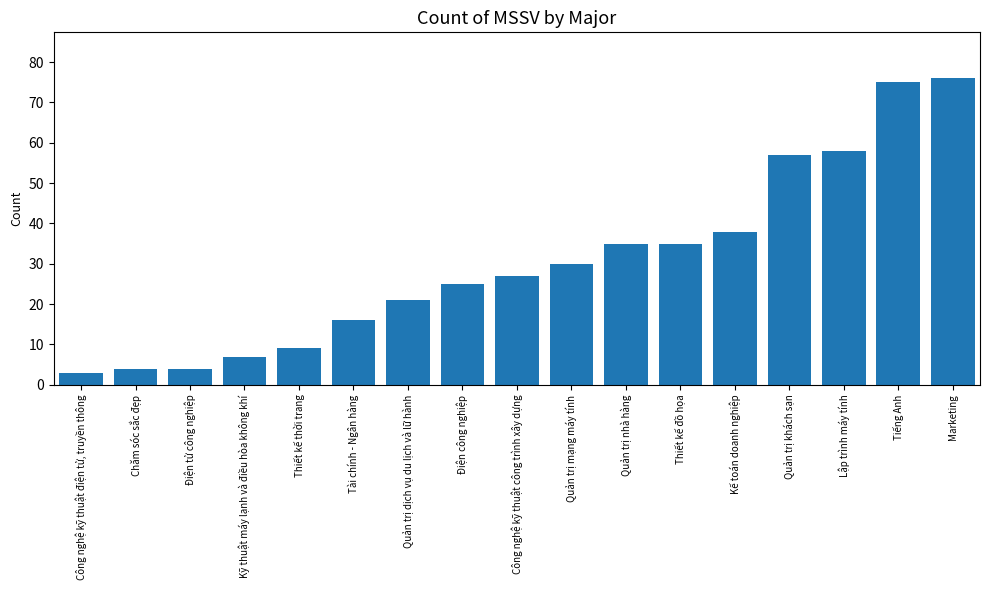

Which label corresponds to the smallest value in the chart?

Công nghệ kỹ thuật điện tử, truyền thông